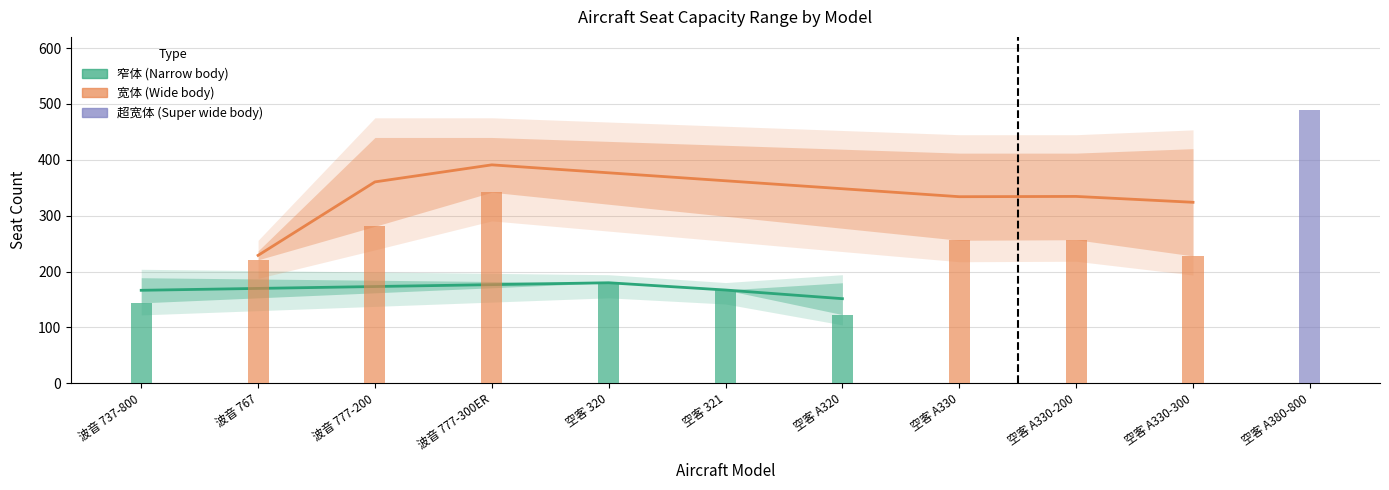

Reading left to right, extract all data points from this chart.

最少座位数: 144	221	281	342	180	167	123	256	257	228	489
最多座位数: 189	237	440	440	180	167	180	412	412	420	525